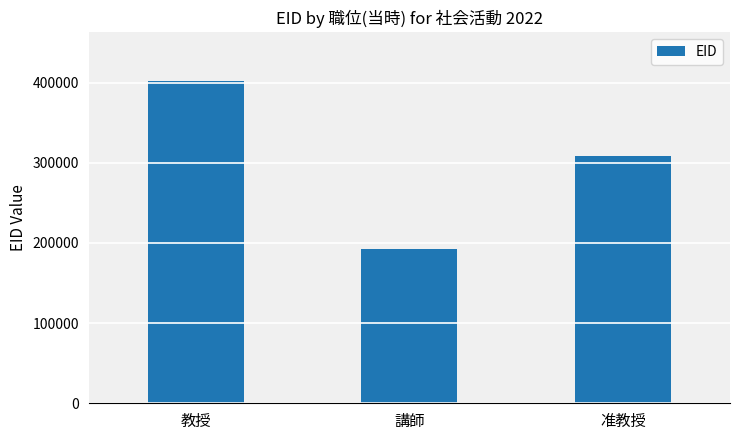

What is the change in value from 教授 to 准教授?

-93290